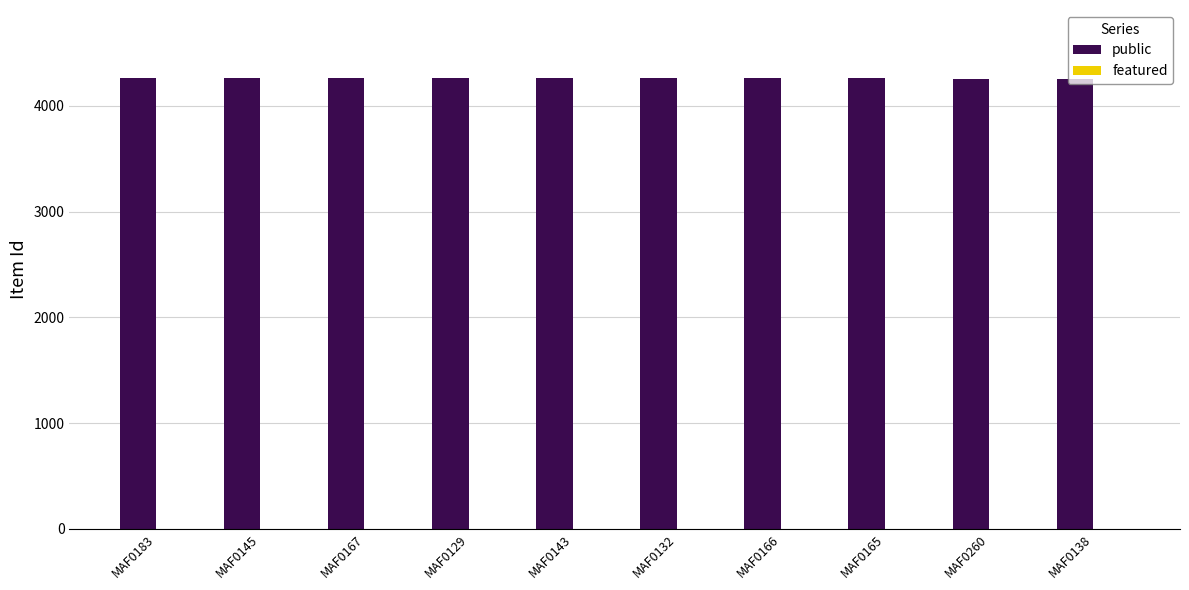

The chart shows a value of 4259 at MAF0260. True or false?

True